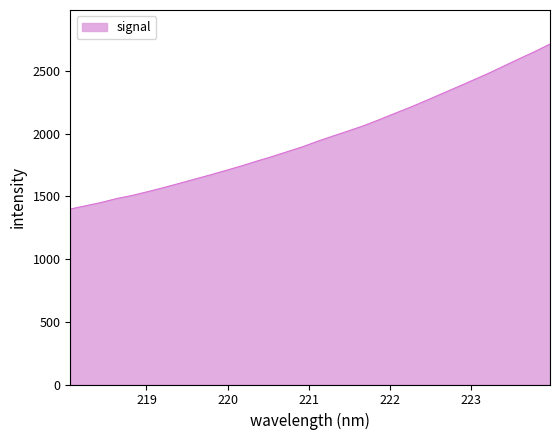

What is the difference between the maximum and minimum values?

1314.7